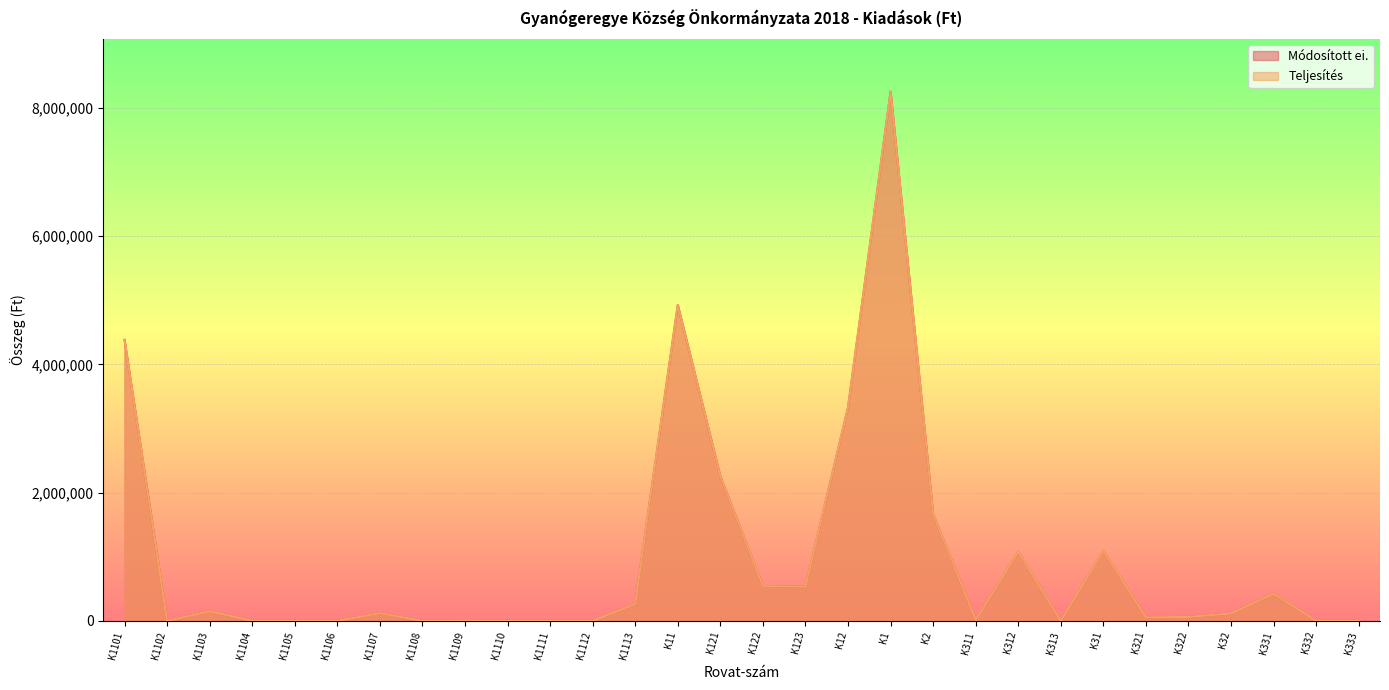

True or false: Teljesítés and Módosított ei. cross at least once.

False